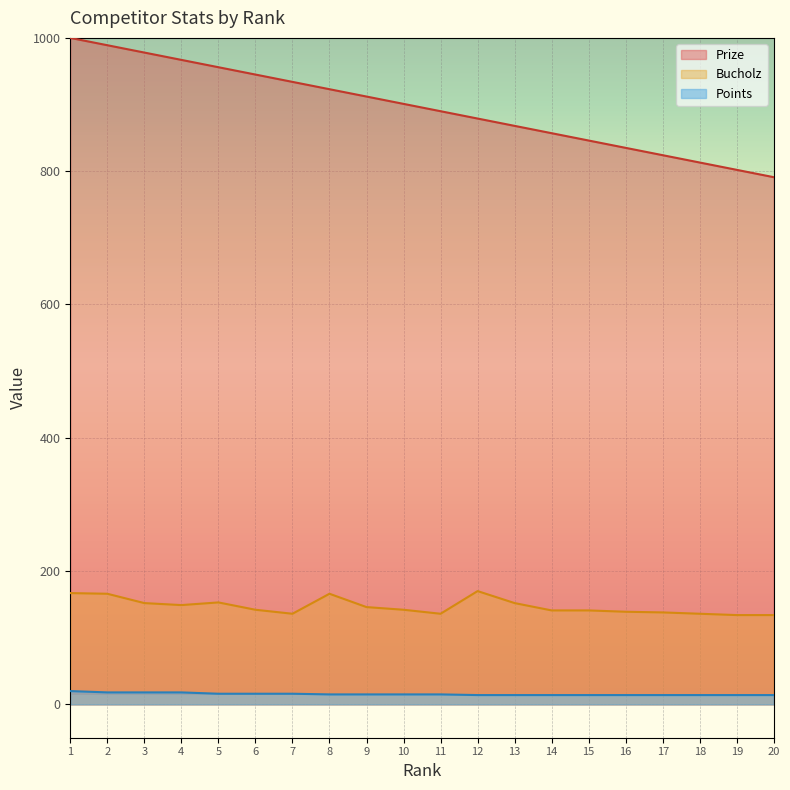

The value of Points at 14 is 14. True or false?

True